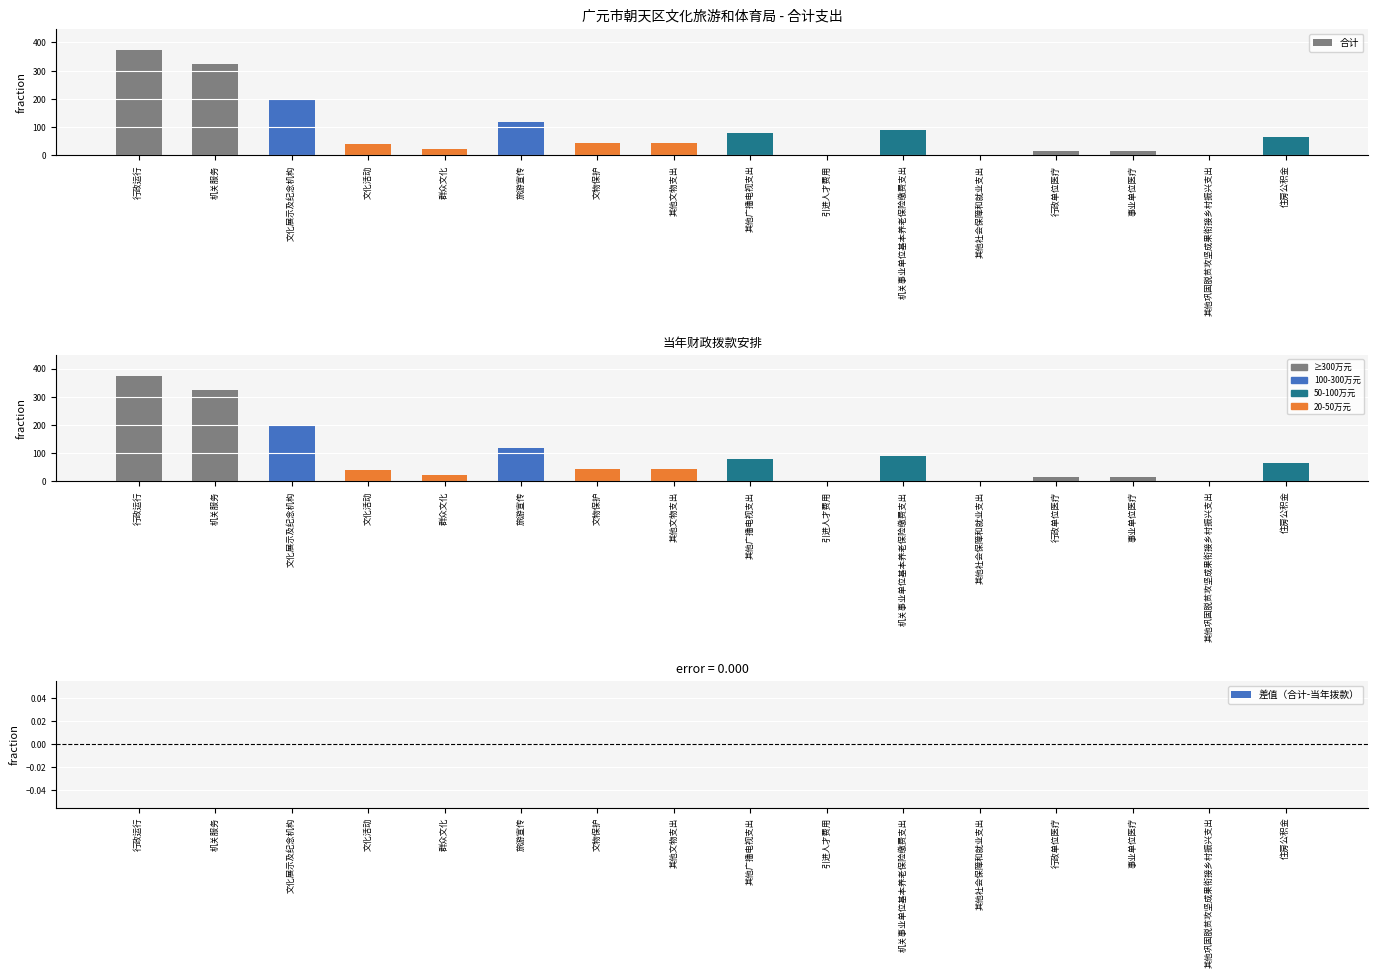

Reading left to right, transcribe all the data shown in this chart.

合计: 行政运行=373.1	机关服务=324.4	文化展示及纪念机构=200.0	文化活动=40.0	群众文化=23.1	旅游宣传=118.0	文物保护=45.0	其他文物支出=43.0	其他广播电视支出=80.0	引进人才费用=3.0	机关事业单位基本养老保险缴费支出=88.6	其他社会保障和就业支出=2.0	行政单位医疗=15.2	事业单位医疗=14.7	其他巩固脱贫攻坚成果衔接乡村振兴支出=1.5	住房公积金=65.3
当年财政拨款安排: 行政运行=373.1	机关服务=324.4	文化展示及纪念机构=200.0	文化活动=40.0	群众文化=23.1	旅游宣传=118.0	文物保护=45.0	其他文物支出=43.0	其他广播电视支出=80.0	引进人才费用=3.0	机关事业单位基本养老保险缴费支出=88.6	其他社会保障和就业支出=2.0	行政单位医疗=15.2	事业单位医疗=14.7	其他巩固脱贫攻坚成果衔接乡村振兴支出=1.5	住房公积金=65.3
差值（合计-当年拨款）: 行政运行=0.0	机关服务=0.0	文化展示及纪念机构=0.0	文化活动=0.0	群众文化=0.0	旅游宣传=0.0	文物保护=0.0	其他文物支出=0.0	其他广播电视支出=0.0	引进人才费用=0.0	机关事业单位基本养老保险缴费支出=0.0	其他社会保障和就业支出=0.0	行政单位医疗=0.0	事业单位医疗=0.0	其他巩固脱贫攻坚成果衔接乡村振兴支出=0.0	住房公积金=0.0